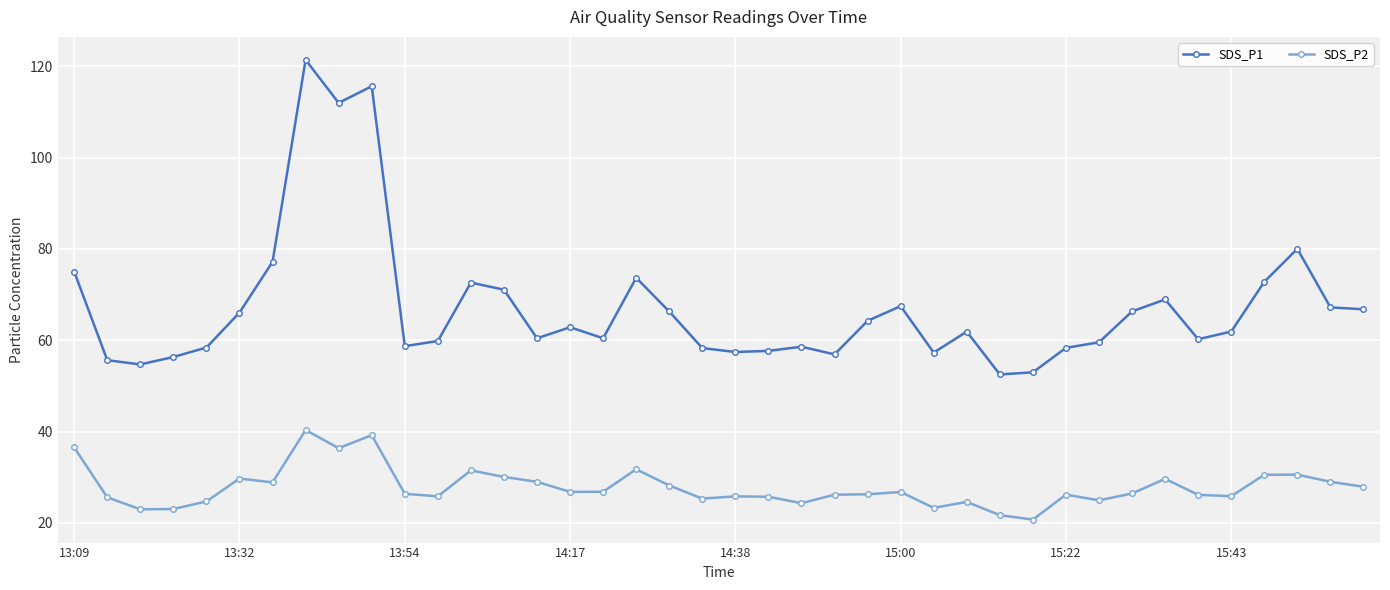

What is the lowest value of the SDS_P2 series?

20.7